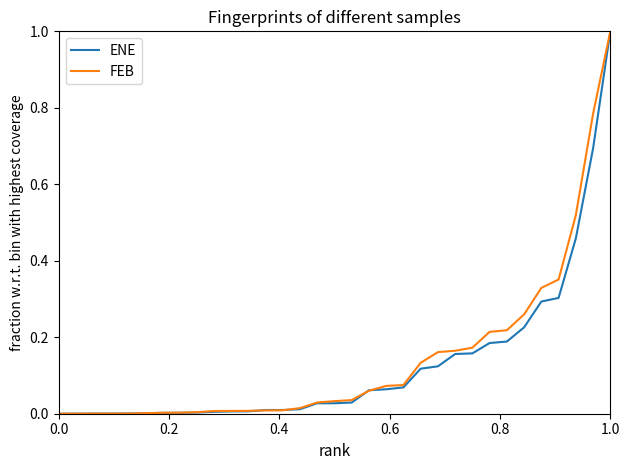

What is the greatest value displayed?

1.0